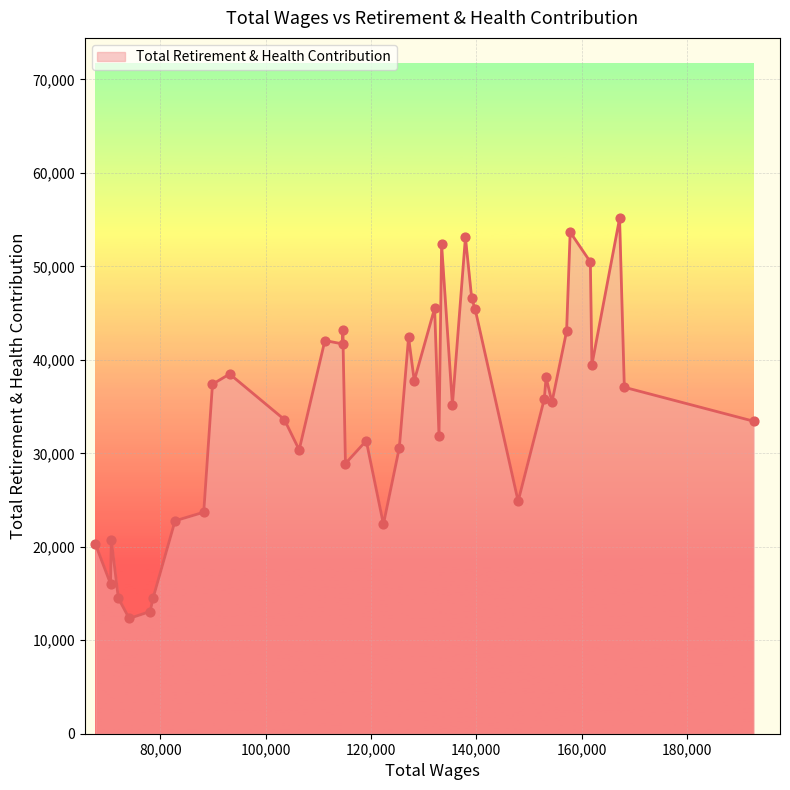

What is the maximum value shown in the chart?

55148